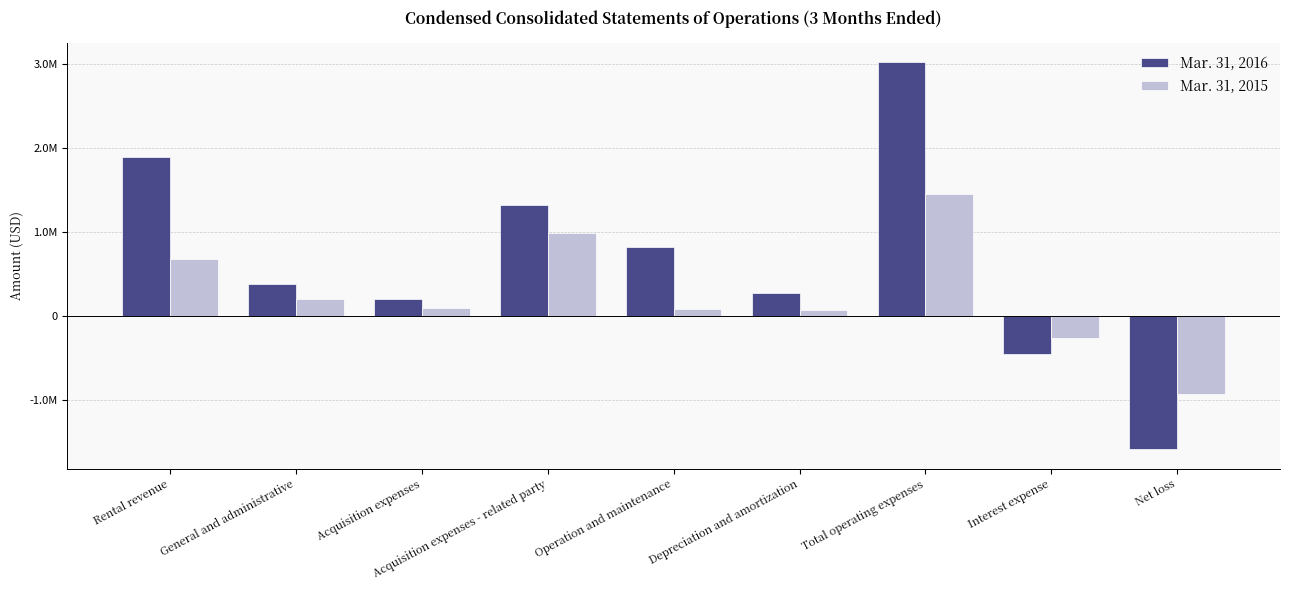

Between Acquisition expenses and Acquisition expenses - related party, which series saw the biggest shift?

Mar. 31, 2016